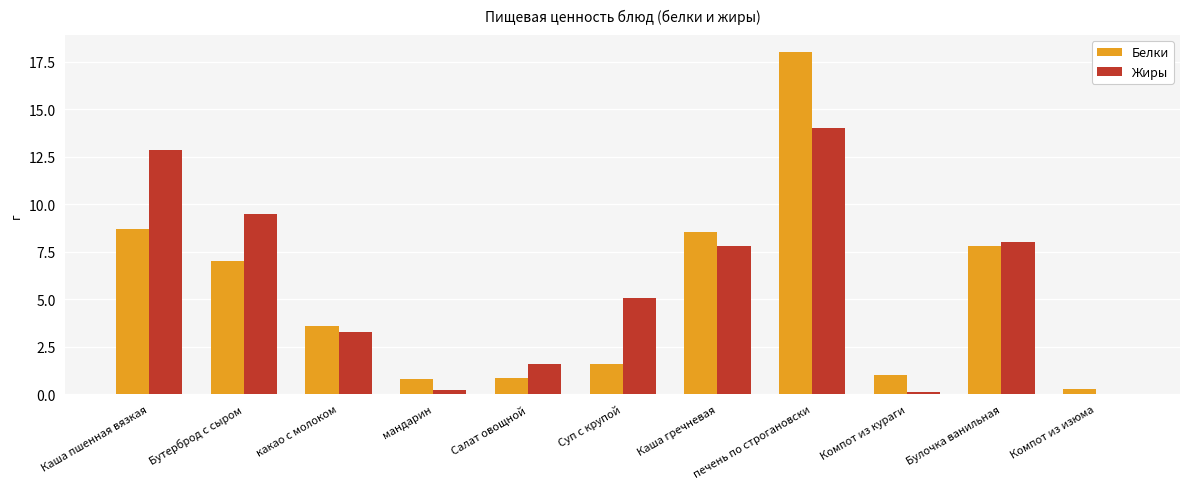

What is the difference between the Белки values at Компот из кураги and Бутерброд с сыром?

6.0